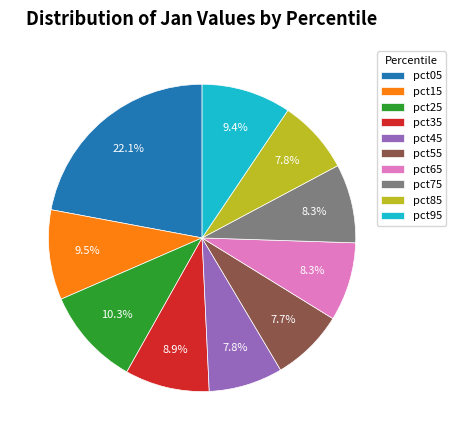

Between pct75 and pct05, which is larger?

pct05